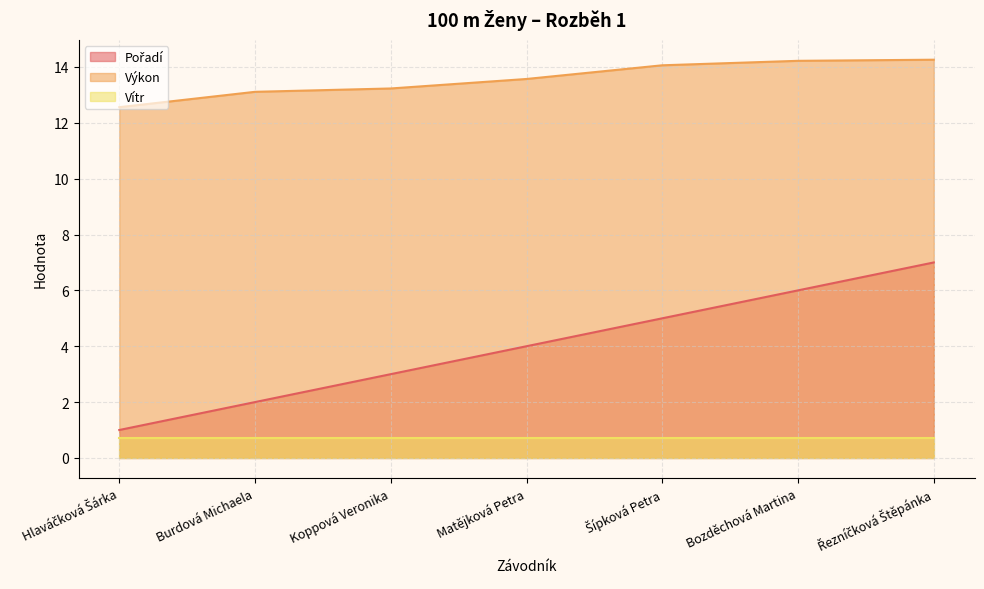

At which label does Pořadí first exceed 4?

Šípková Petra